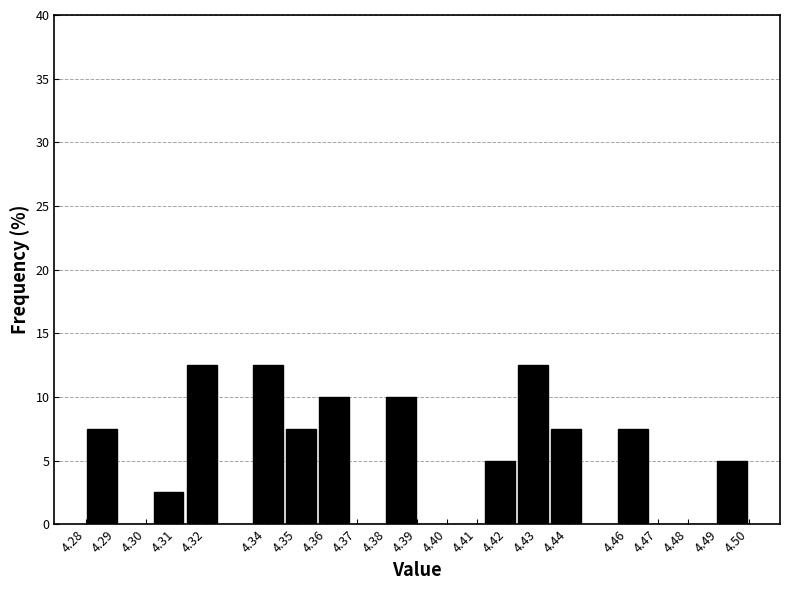

What is the height of the bar covering 4.379 to 4.390 on the x-axis? The values are not printed on the chart, so give them approximately, as read against the axis.

10.0